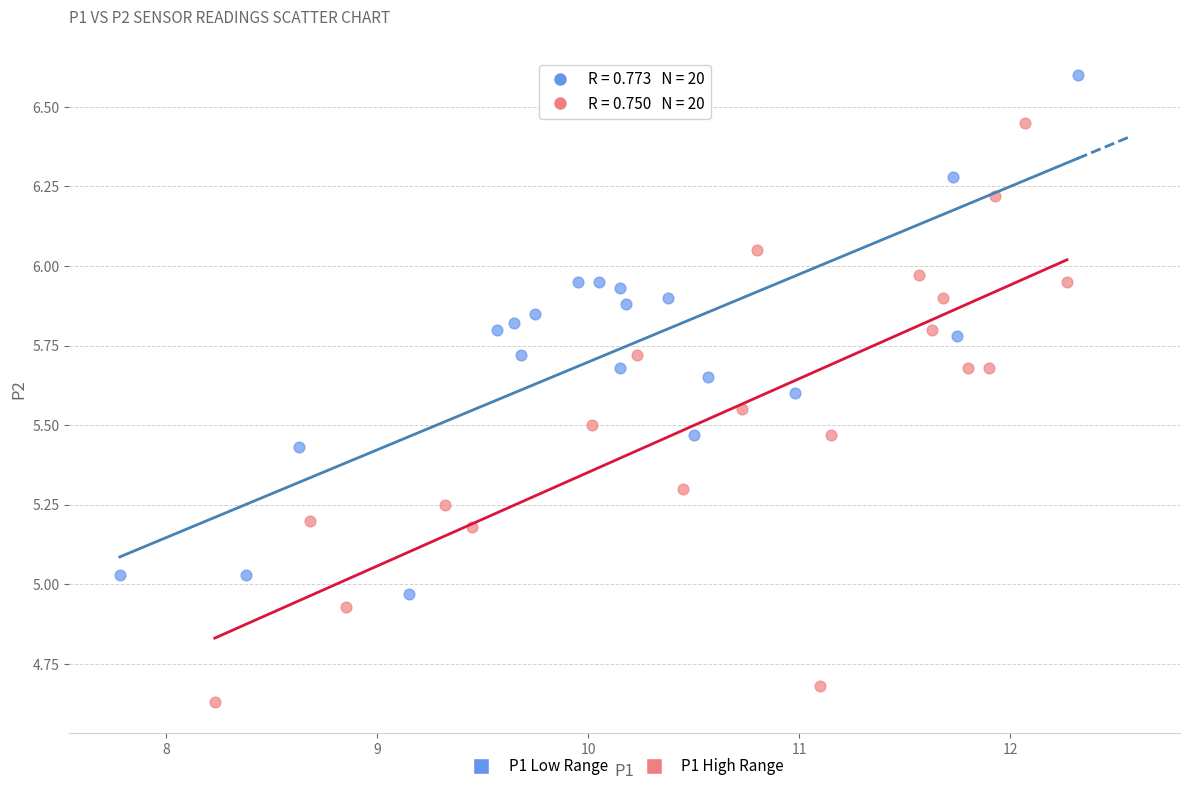

Which series contains the highest Y value?

P1 Low Range